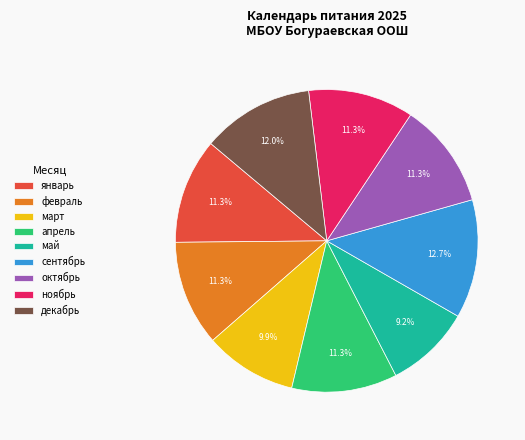

Is the sum of январь and февраль greater than half?

No